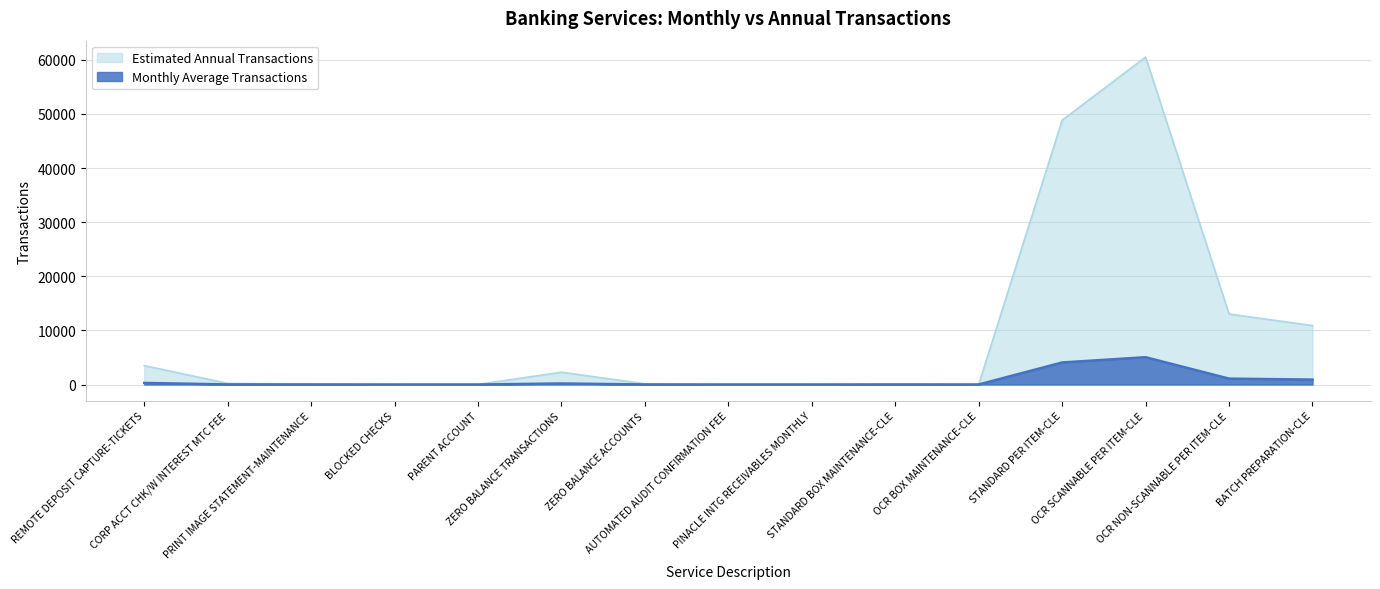

What is the difference between the maximum and minimum values in the Estimated Annual Transactions series?

60510.6